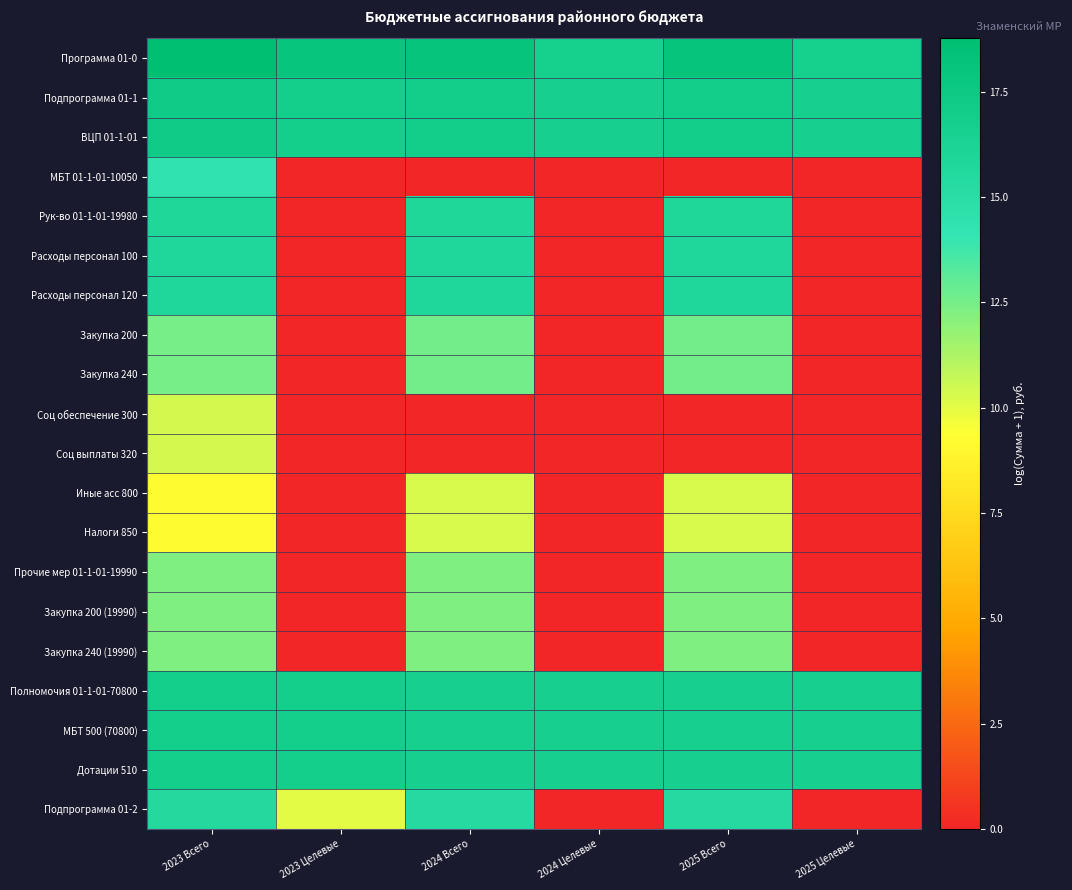

Rank the series at 2025 Всего from highest to lowest value.

Программа 01-0, Подпрограмма 01-1, ВЦП 01-1-01, Полномочия 01-1-01-70800, МБТ 500 (70800), Дотации 510, Рук-во 01-1-01-19980, Расходы персонал 100, Расходы персонал 120, Подпрограмма 01-2, Закупка 200, Закупка 240, Прочие мер 01-1-01-19990, Закупка 200 (19990), Закупка 240 (19990), Иные асс 800, Налоги 850, МБТ 01-1-01-10050, Соц обеспечение 300, Соц выплаты 320